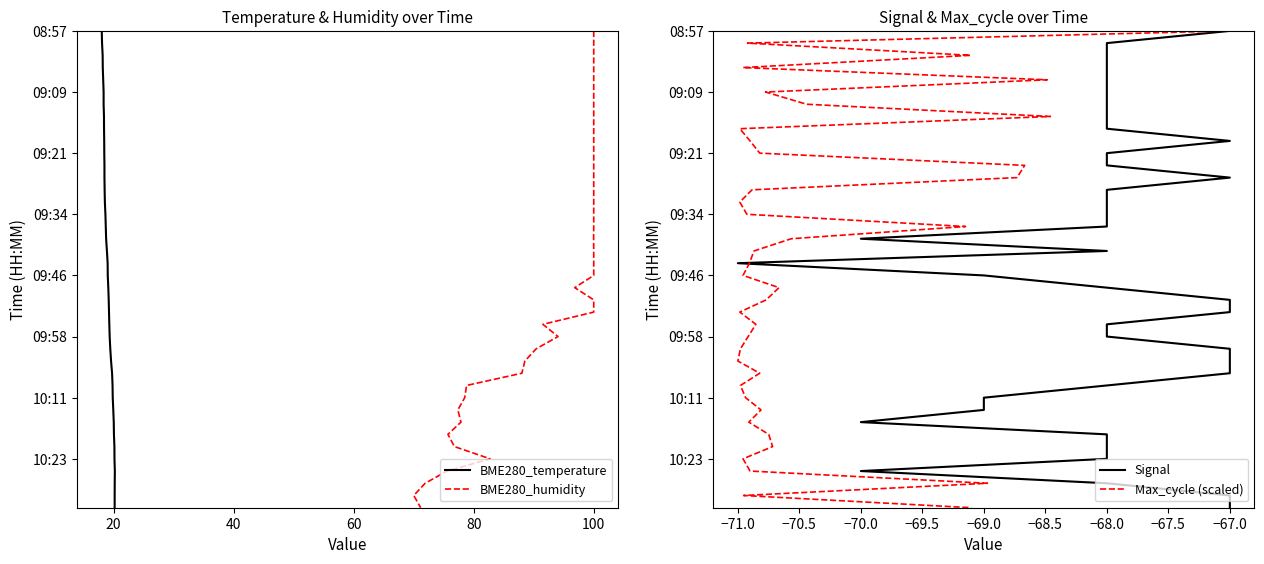

How many values in Max_cycle (scaled) are above zero?

39